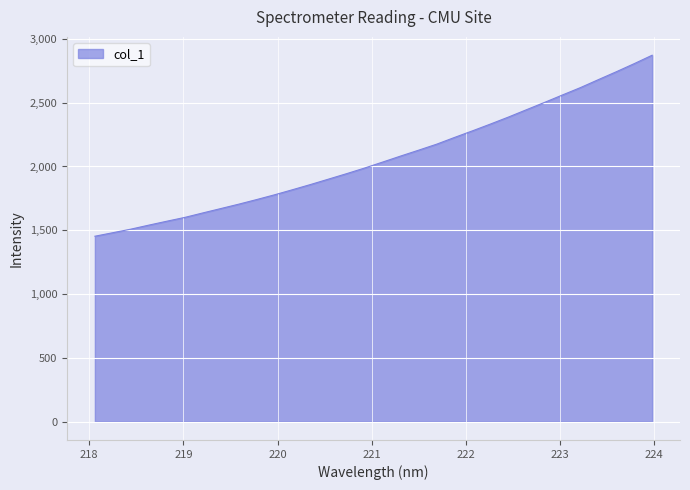

What is the difference between the maximum and minimum values?

1418.8